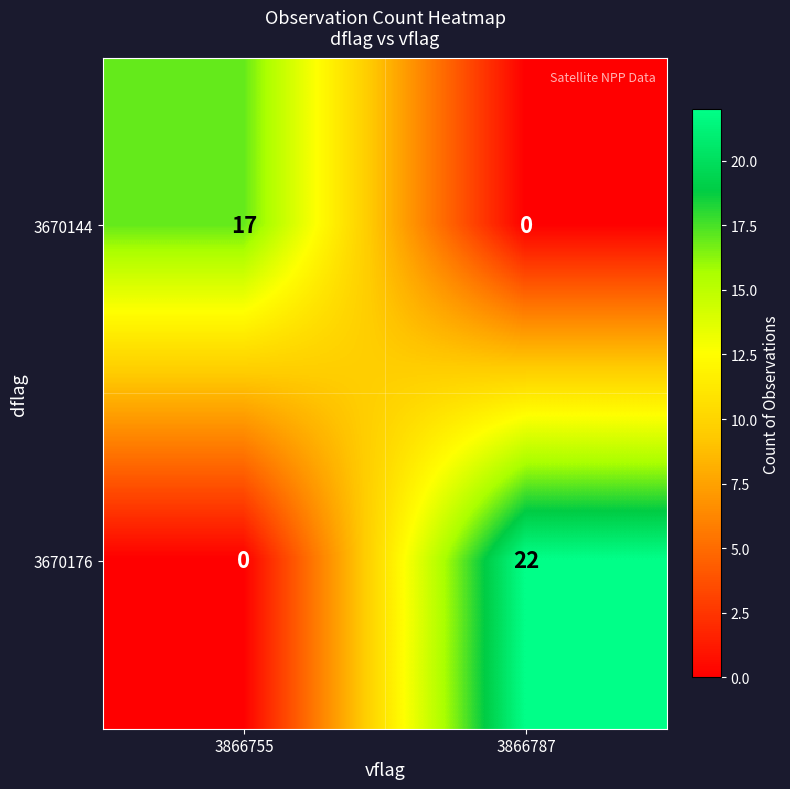

At which category is the sum across all series the highest?

3866787